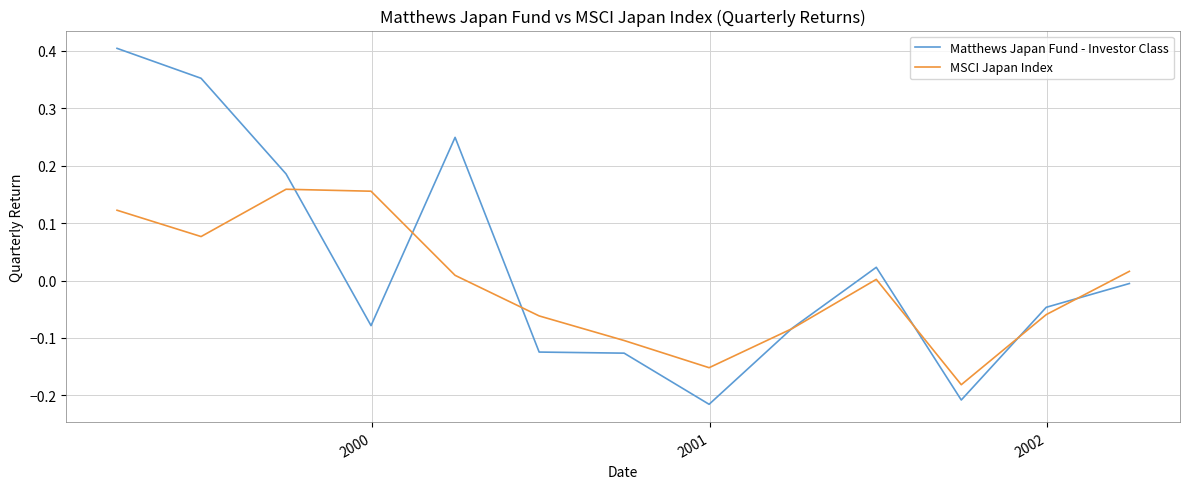

Which series has the largest total across all categories?

Matthews Japan Fund - Investor Class